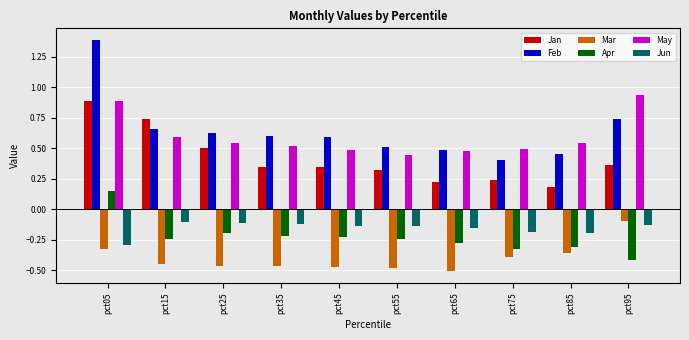

How many groups of bars are there?

10